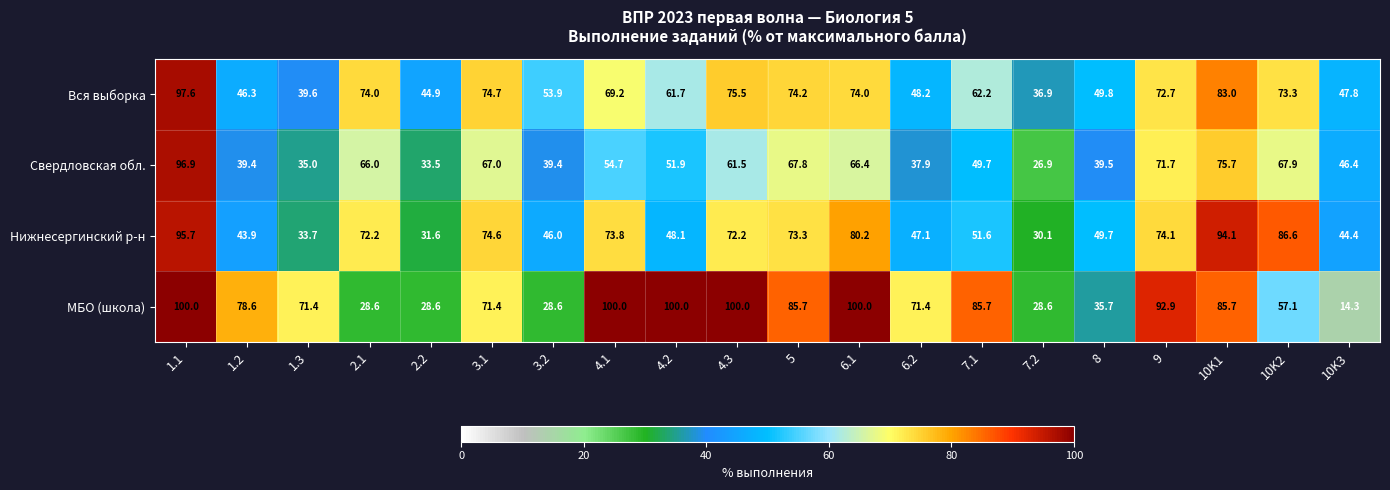

At which category is the sum across all series the highest?

1.1